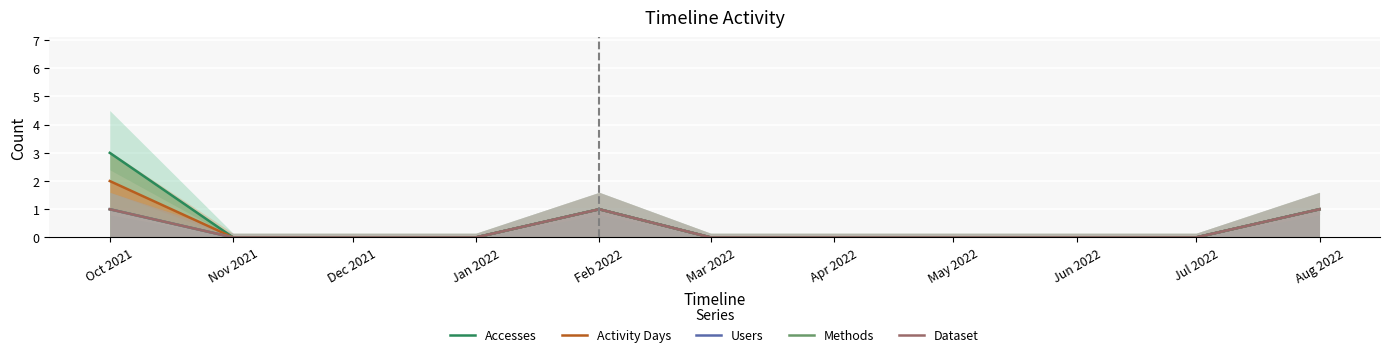

How many lines are shown in the chart?

5